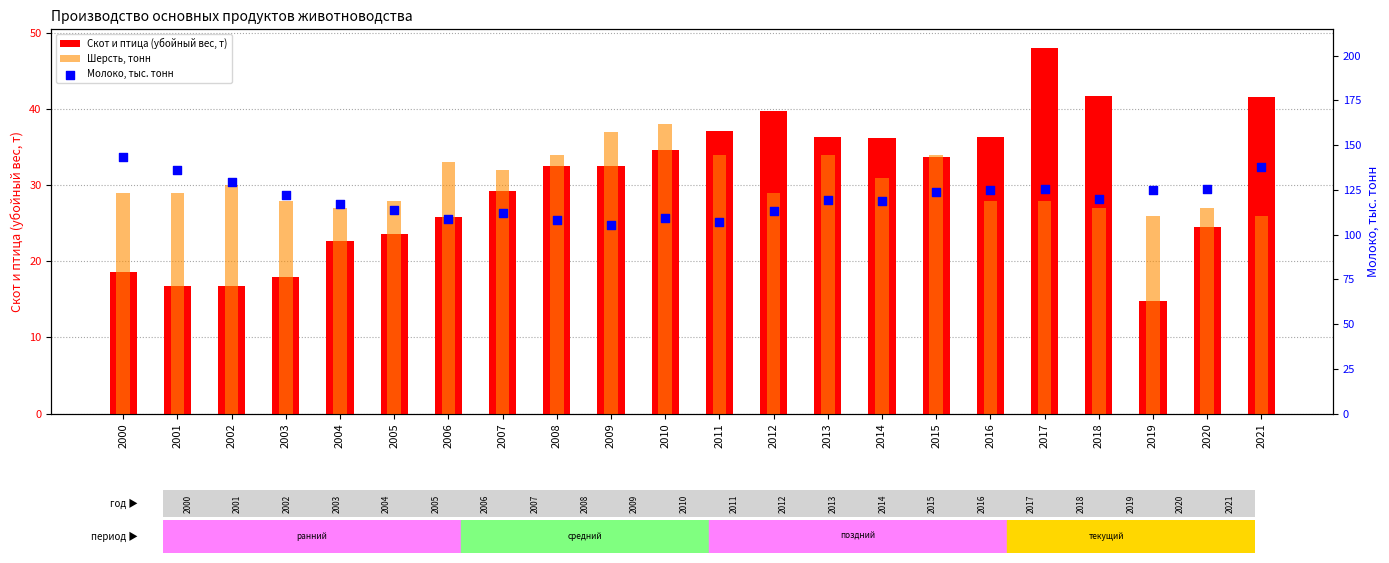

Which series has the largest Y range (max minus min)?

Молоко, тыс. тонн